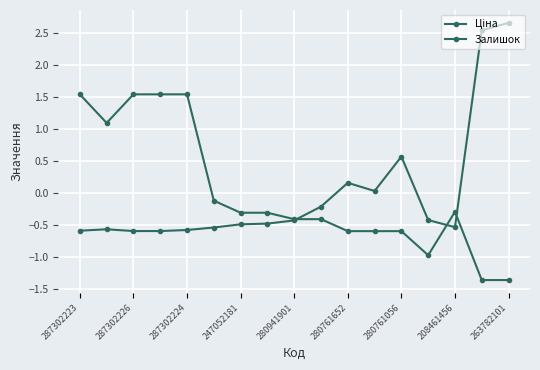

At which label does Ціна first exceed 0?

287302223